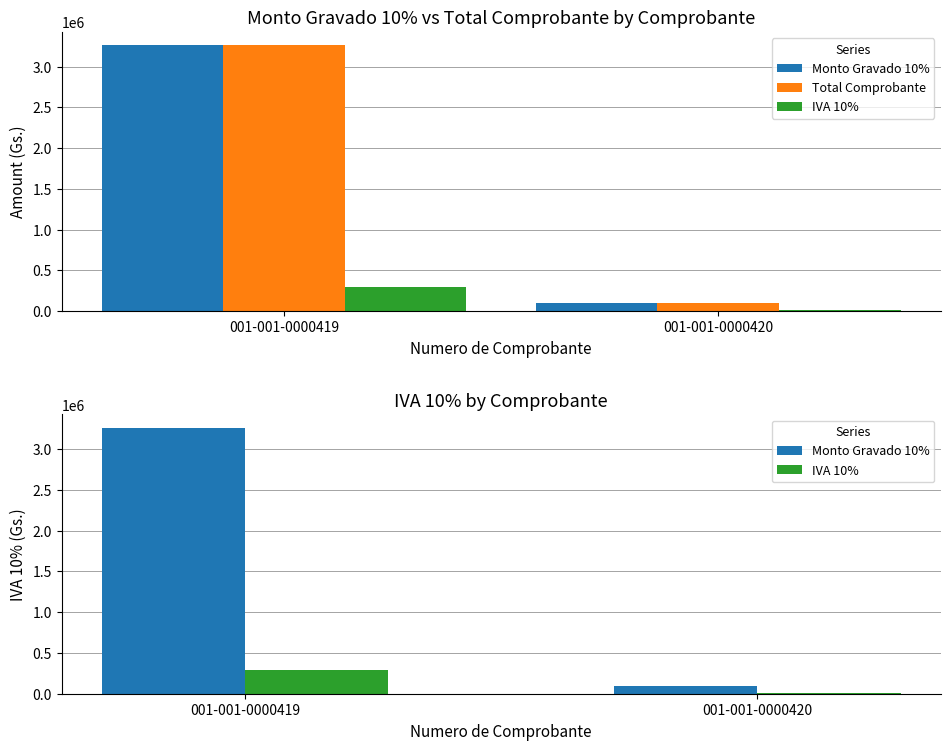

What is the difference between the Total Comprobante values at 001-001-0000419 and 001-001-0000420?

3163103